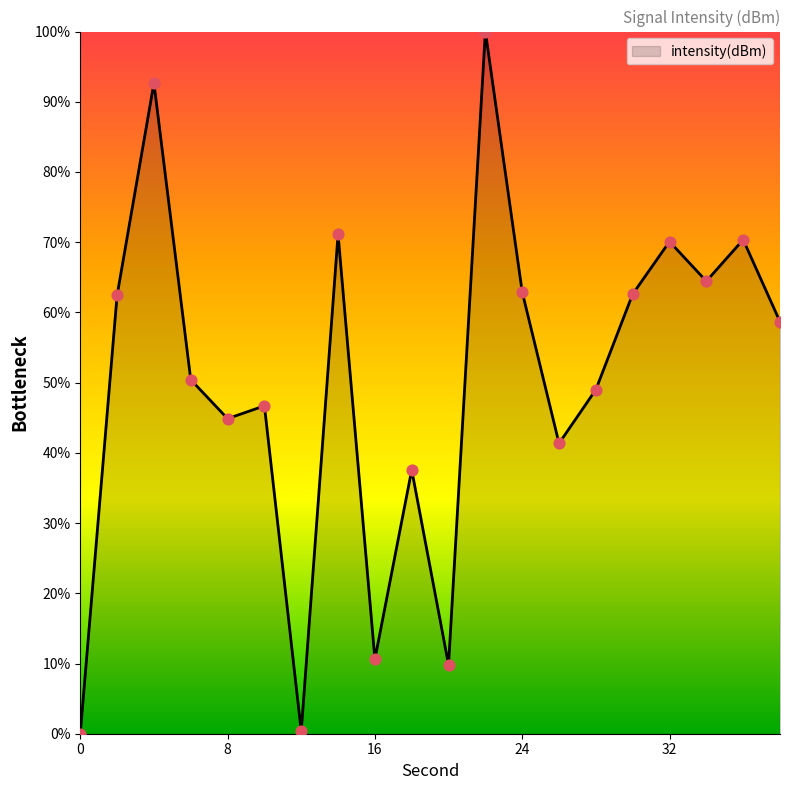

What is the difference between the maximum and minimum values?

100.0